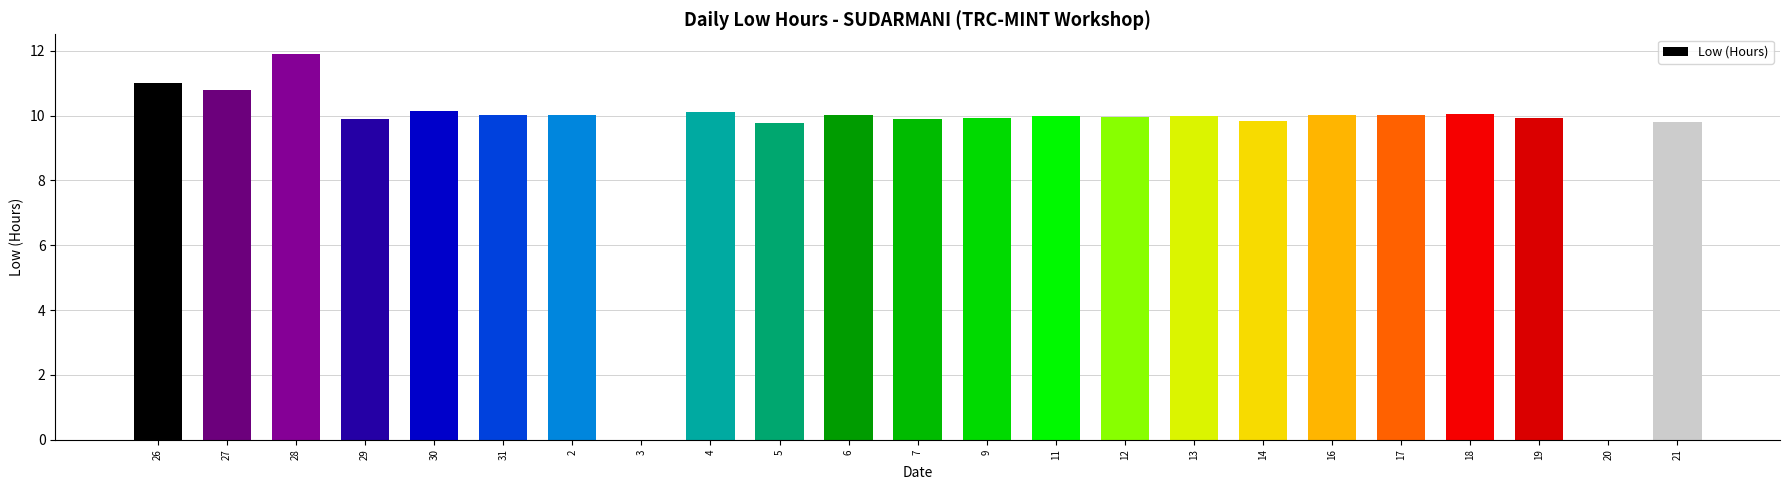

What is the change in value from 26 to 19?

-1.1